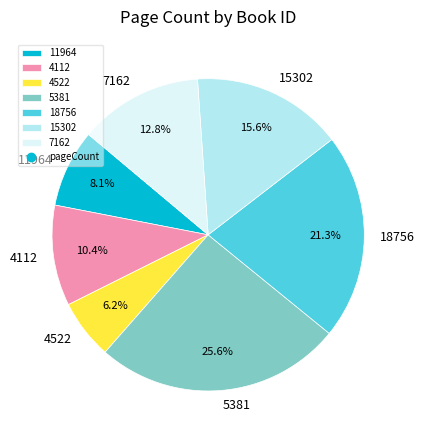

To the nearest percent, what percentage of the pie is 11964?

8%